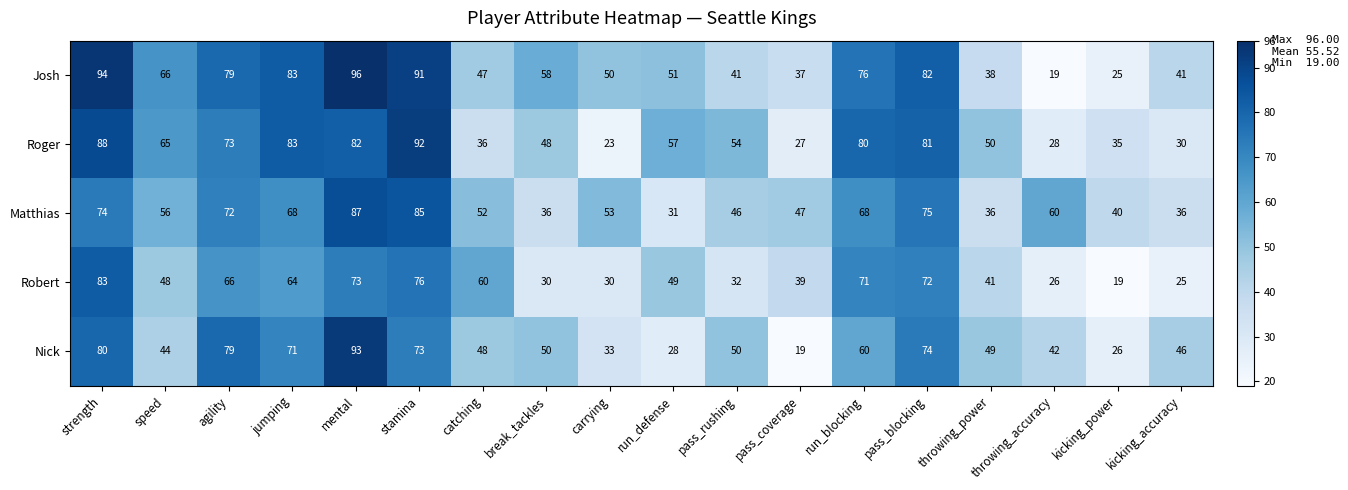

The Josh series shows 96 at mental. True or false?

True